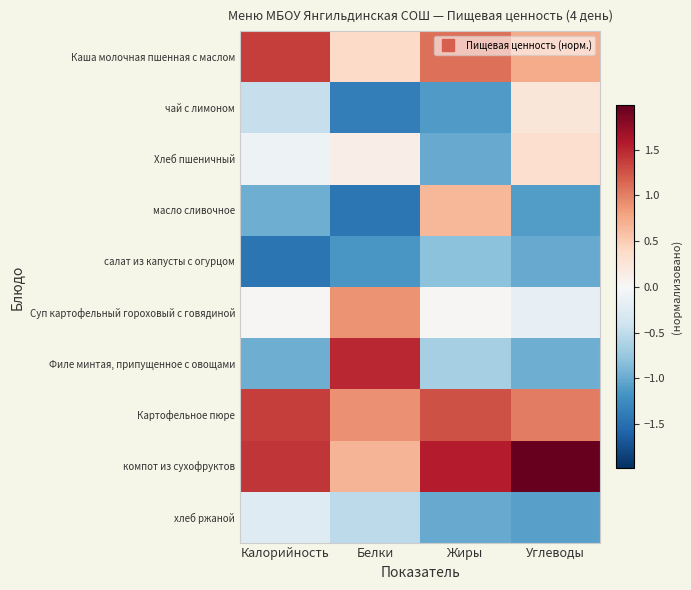

Reading left to right, list all the values displayed in this chart.

Каша молочная пшенная с маслом: Калорийность=1.4	Белки=0.4	Жиры=1.1	Углеводы=0.7
чай c лимоном: Калорийность=-0.5	Белки=-1.4	Жиры=-1.1	Углеводы=0.2
Хлеб пшеничный: Калорийность=-0.1	Белки=0.1	Жиры=-1.0	Углеводы=0.3
масло сливочное: Калорийность=-1.0	Белки=-1.4	Жиры=0.7	Углеводы=-1.1
салат из капусты с огурцом: Калорийность=-1.5	Белки=-1.2	Жиры=-0.8	Углеводы=-1.0
Суп картофельный гороховый с говядиной: Калорийность=0.0	Белки=0.9	Жиры=0.0	Углеводы=-0.2
Филе минтая, припущенное с овощами: Калорийность=-1.0	Белки=1.5	Жиры=-0.7	Углеводы=-1.0
Картофельное пюре: Калорийность=1.4	Белки=0.9	Жиры=1.3	Углеводы=1.0
компот из сухофруктов: Калорийность=1.4	Белки=0.7	Жиры=1.6	Углеводы=2.0
хлеб ржаной: Калорийность=-0.2	Белки=-0.5	Жиры=-1.0	Углеводы=-1.1